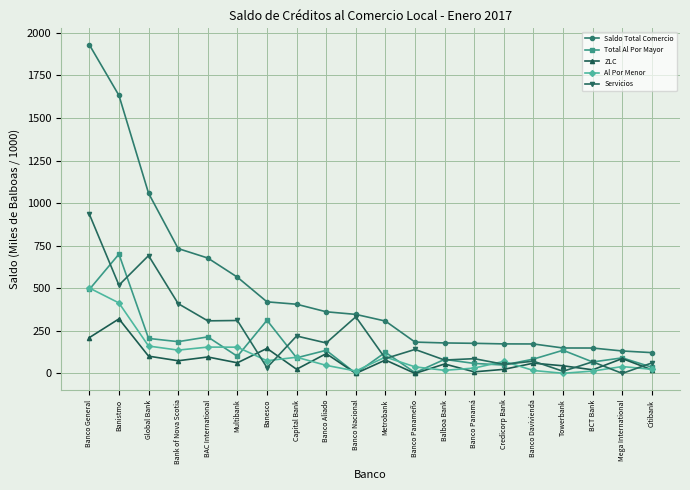

What is the approximate value of Total Al Por Mayor at Global Bank?

205.5